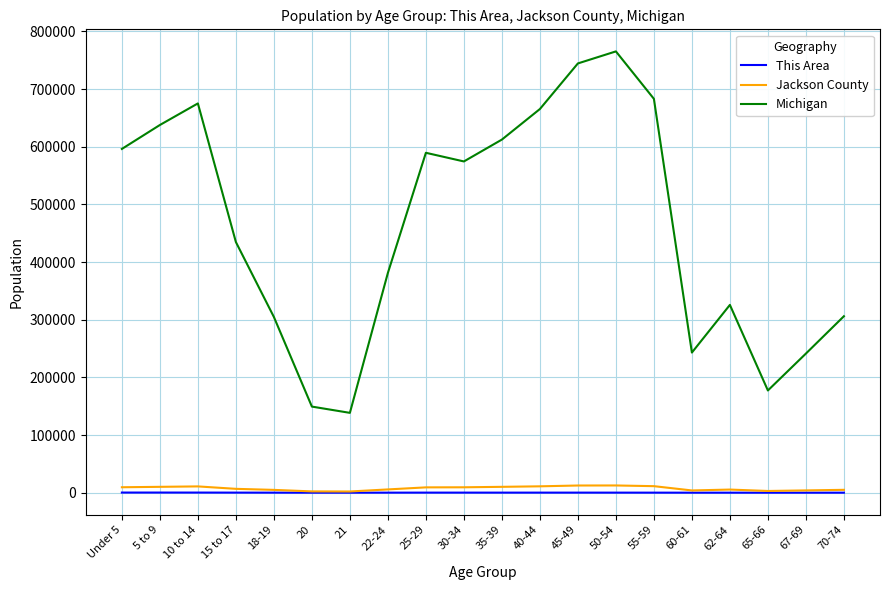

What position from the right is 55-59?

6